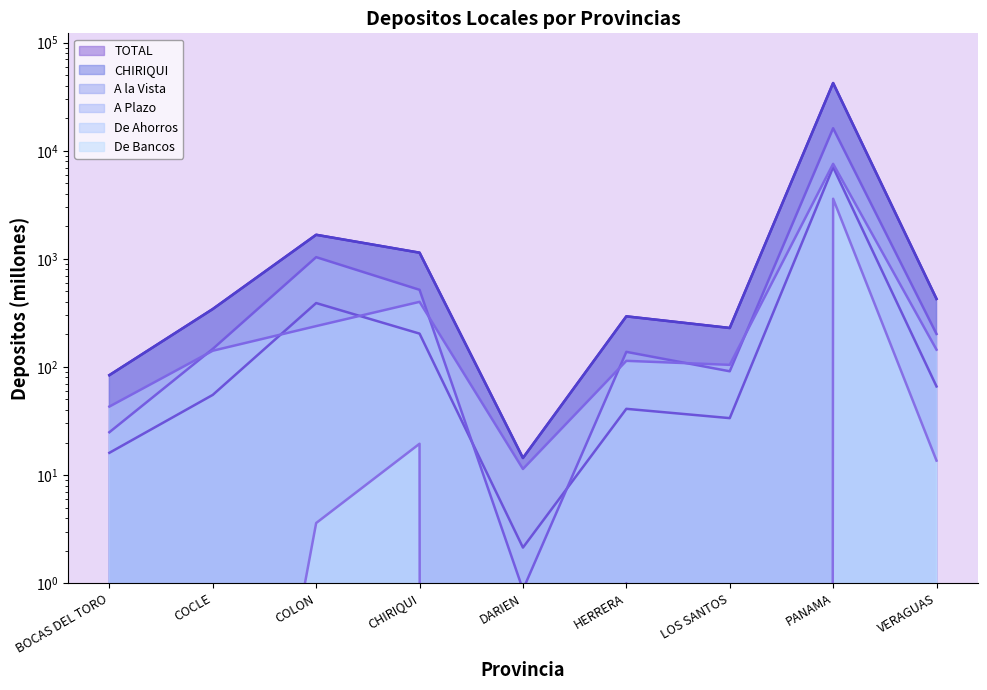

List the labels in order of A la Vista value, smallest first.

DARIEN, BOCAS DEL TORO, LOS SANTOS, HERRERA, COCLE, VERAGUAS, CHIRIQUI, COLON, PANAMA